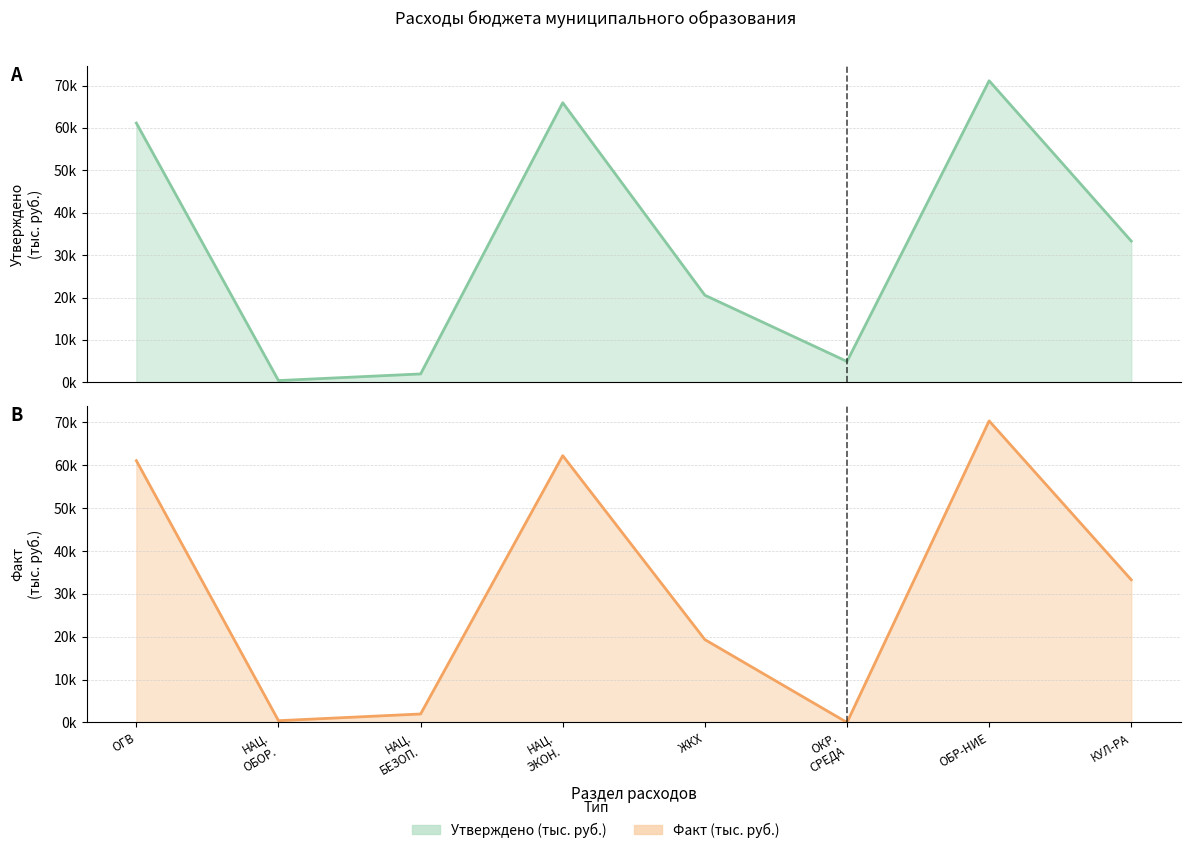

True or false: Утверждено (тыс. руб.) and Факт (тыс. руб.) intersect in this chart.

False